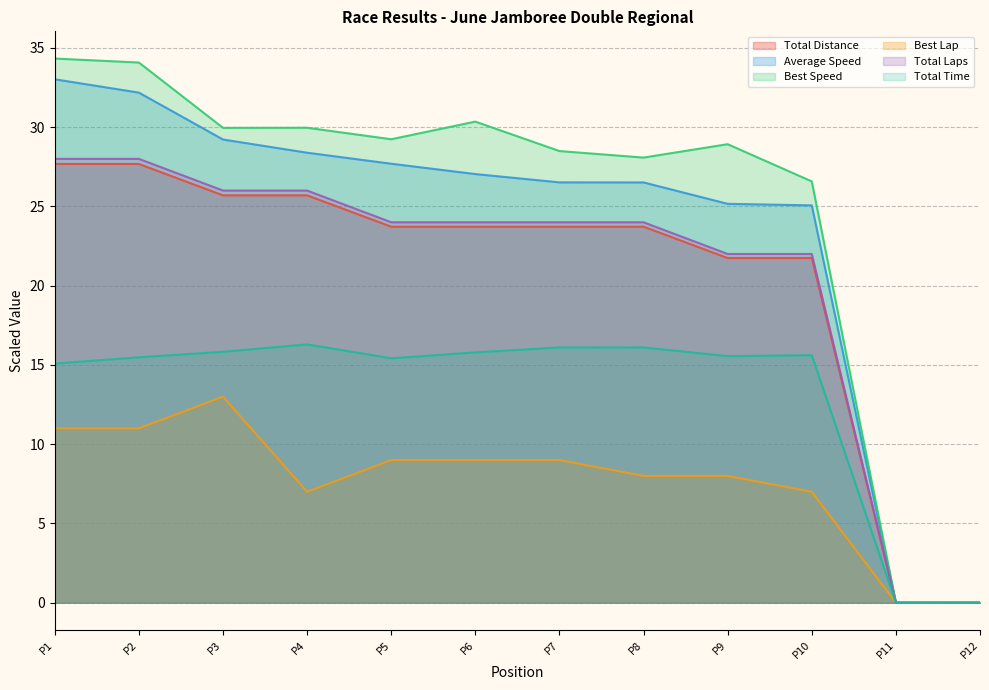

What is the value of the Average Speed point at the 8th from the left?

26.5